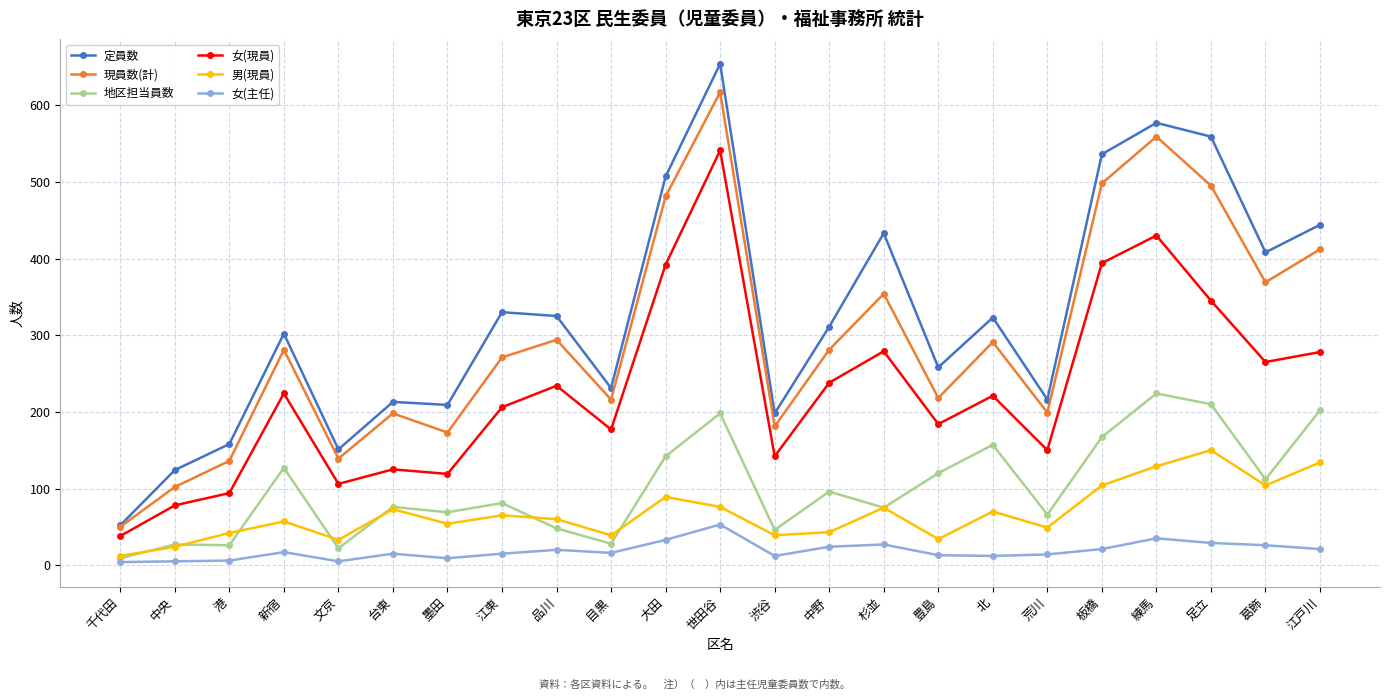

True or false: 現員数(計) has more than 2 interior local peaks.

True